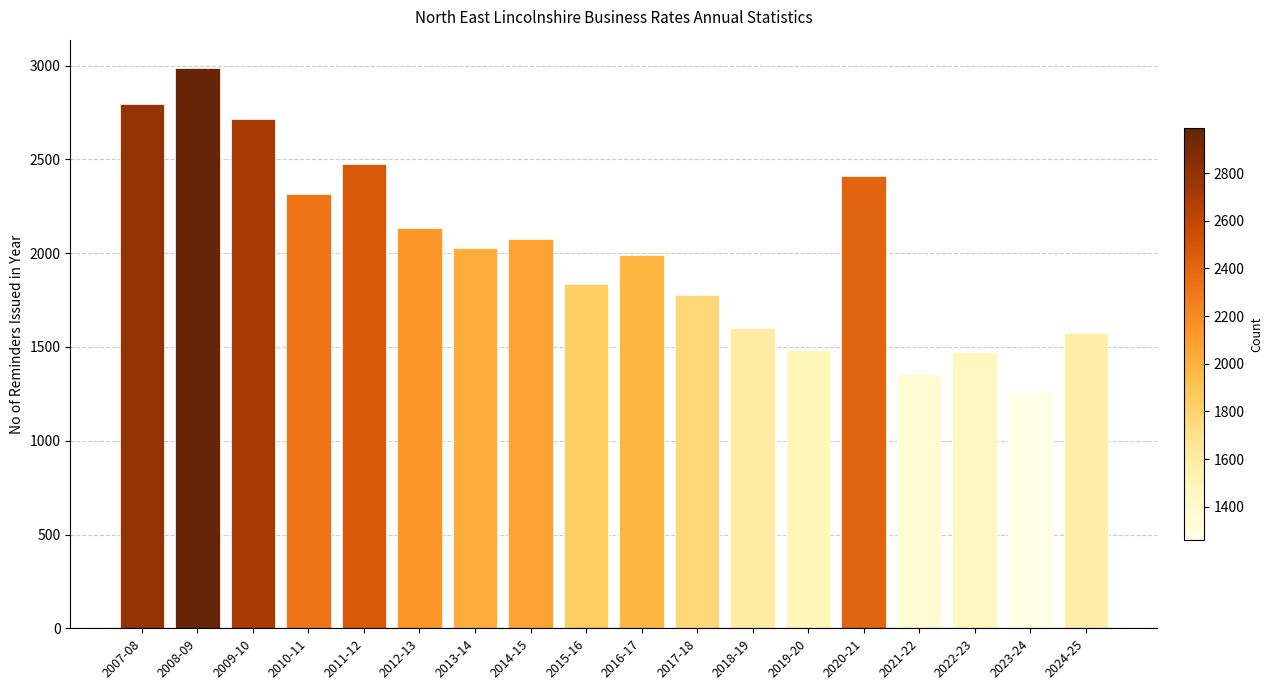

Reading right to left, what are all the values shown in this chart?

2024-25=1574	2023-24=1261	2022-23=1472	2021-22=1355	2020-21=2409	2019-20=1486	2018-19=1602	2017-18=1779	2016-17=1988	2015-16=1836	2014-15=2076	2013-14=2030	2012-13=2133	2011-12=2475	2010-11=2318	2009-10=2716	2008-09=2989	2007-08=2793